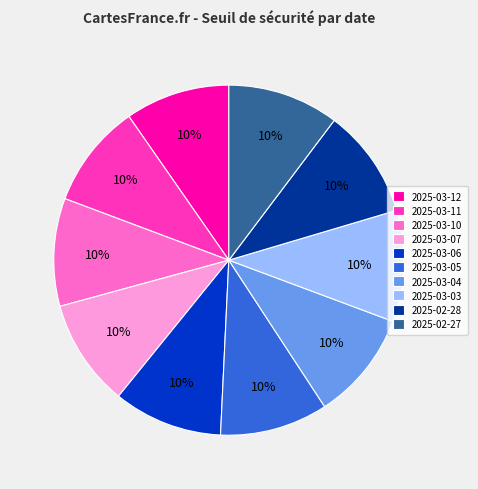

Do 2025-03-12 and 2025-03-11 together represent more than half of the pie?

No